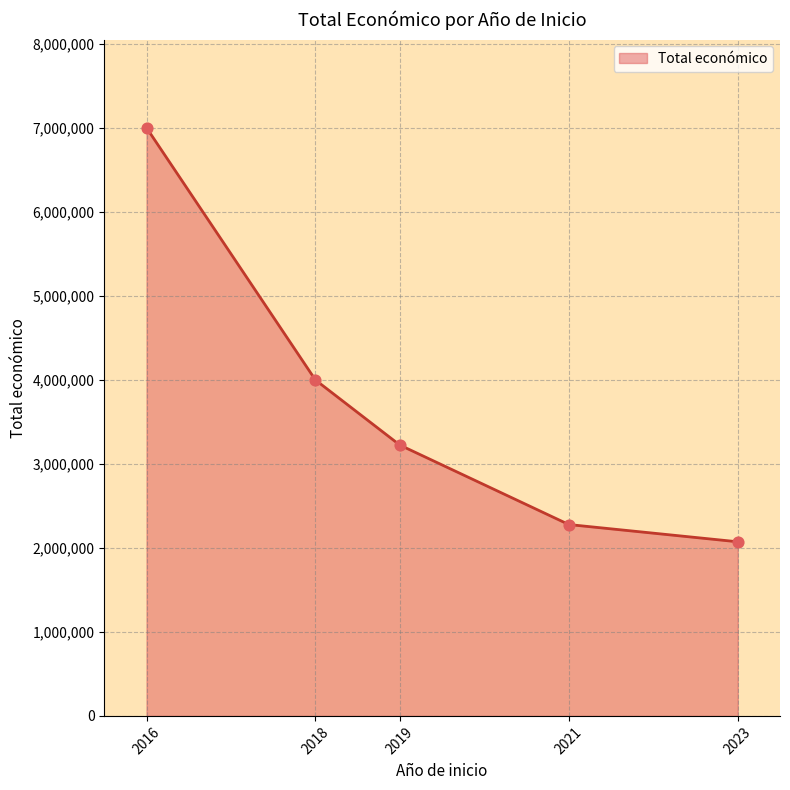

What is the ratio of the value at 2016 to the value at 2021?

3.1